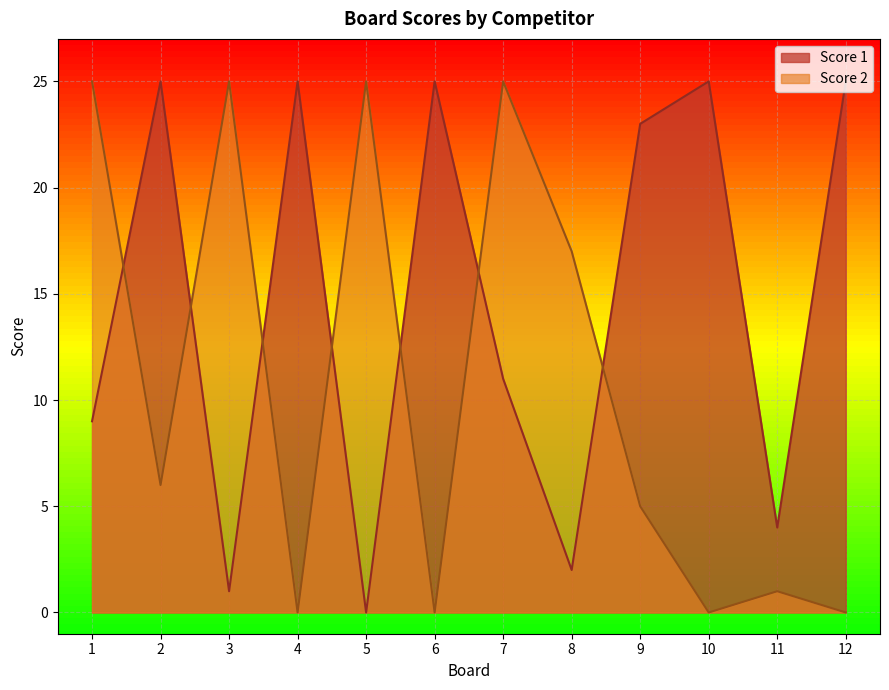

What are all the series names shown in the legend?

Score 1, Score 2